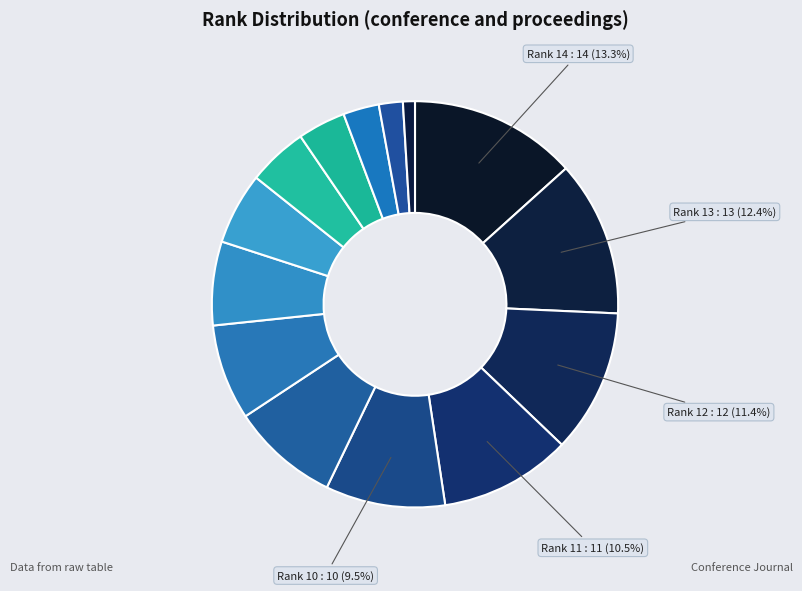

Count the number of slices in the pie.

14